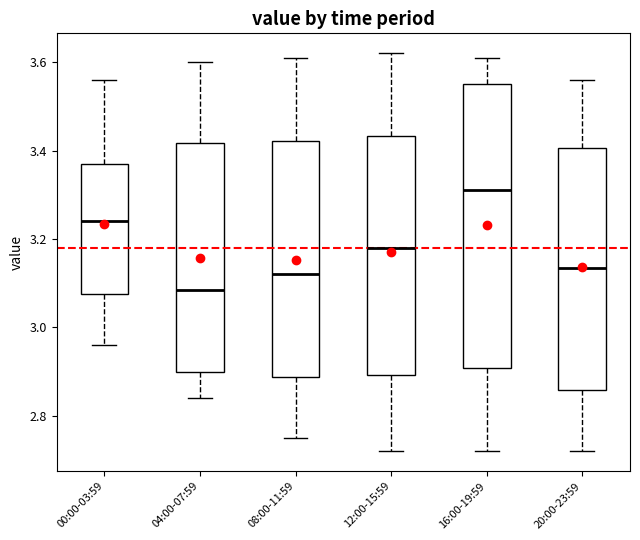

Reading left to right, read every box against the y-axis: the position of its median line, the range the box covers, and the ends of its whiskers. The values are not printed on the chart, so give them approximately, as read against the axis.

00:00-03:59: median 3.24, box 3.08 to 3.38, whiskers 2.96 to 3.56
04:00-07:59: median 3.08, box 2.90 to 3.42, whiskers 2.84 to 3.60
08:00-11:59: median 3.12, box 2.88 to 3.42, whiskers 2.76 to 3.62
12:00-15:59: median 3.18, box 2.90 to 3.44, whiskers 2.72 to 3.62
16:00-19:59: median 3.32, box 2.90 to 3.56, whiskers 2.72 to 3.62
20:00-23:59: median 3.14, box 2.86 to 3.40, whiskers 2.72 to 3.56